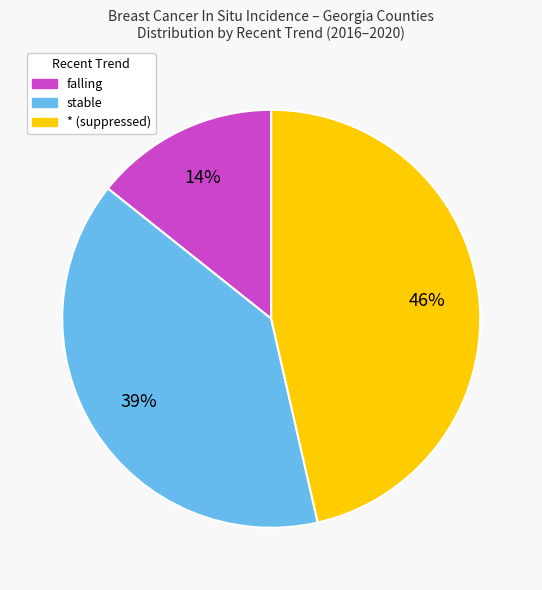

Is there any slice that represents more than half of the pie?

No